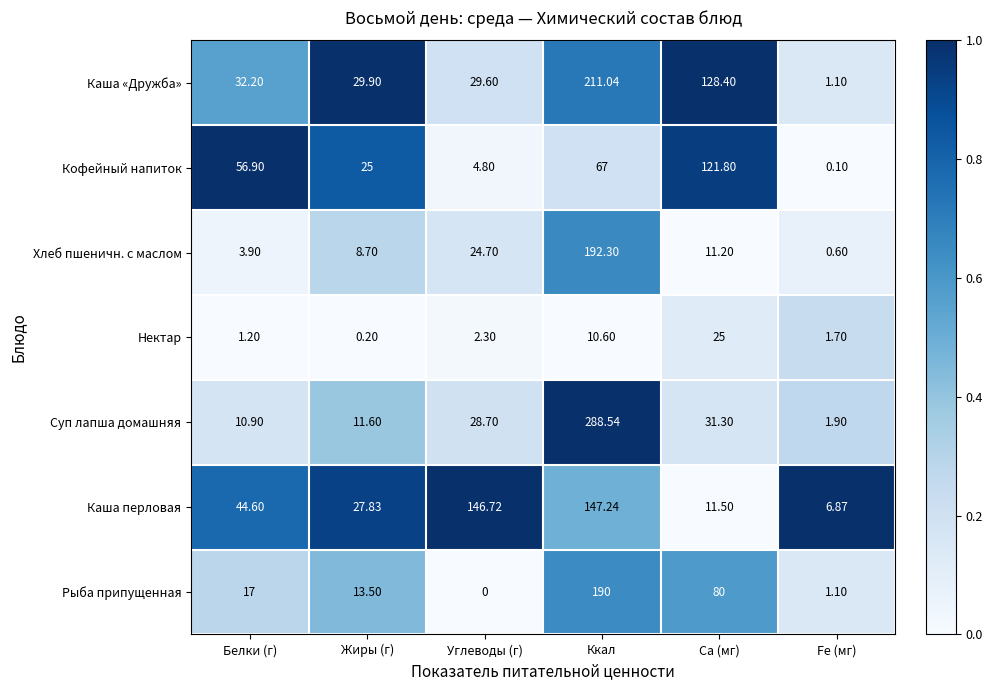

At which label does Каша перловая first exceed 44?

Белки (г)